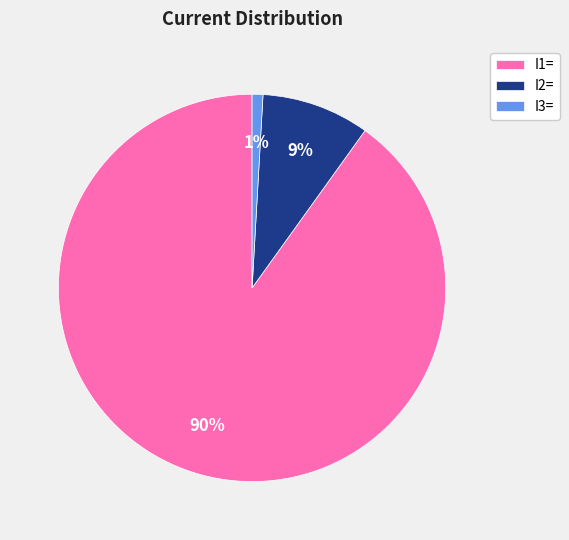

To the nearest percent, what percentage of the pie is I3=?

1%